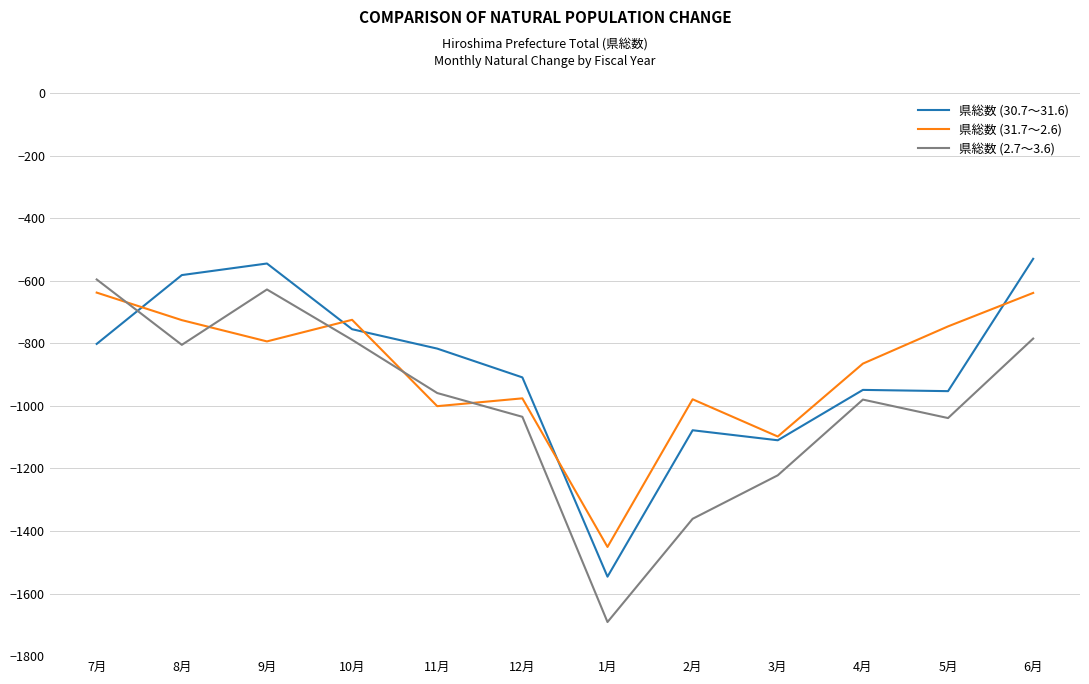

What is the total value across all series at 12月?

-2920